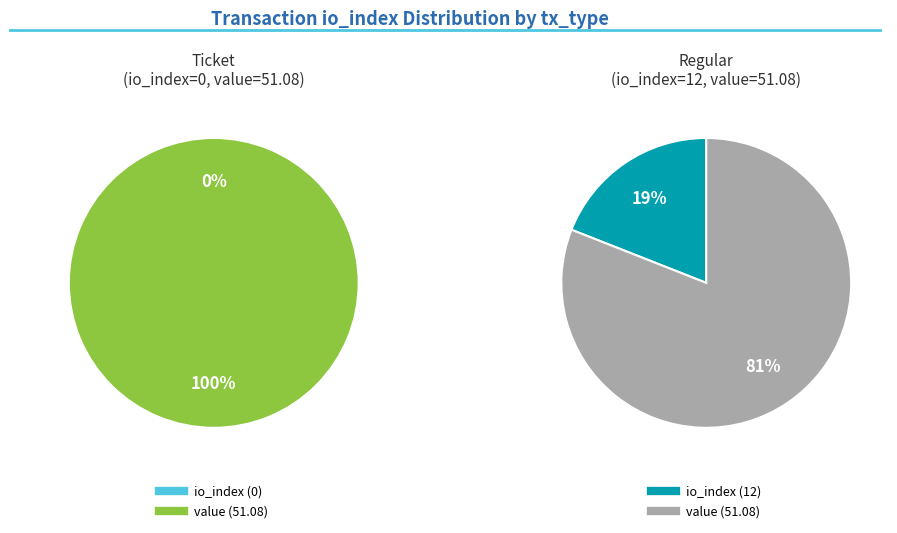

The io_index_0 slice represents 0% of the pie. True or false?

True